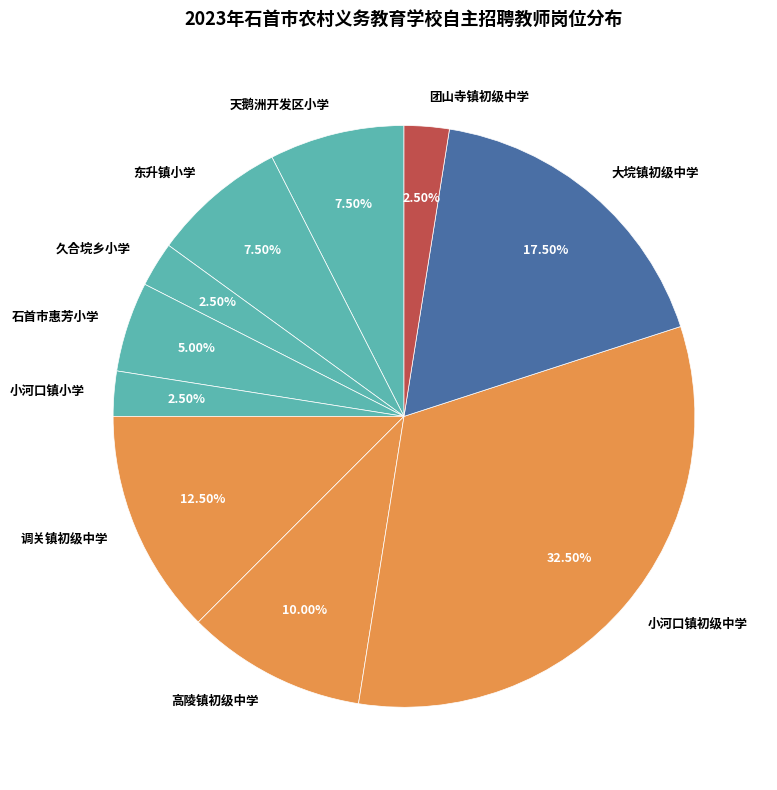

Combined, what portion of the pie is 调关镇初级中学 and 团山寺镇初级中学?

15.0%